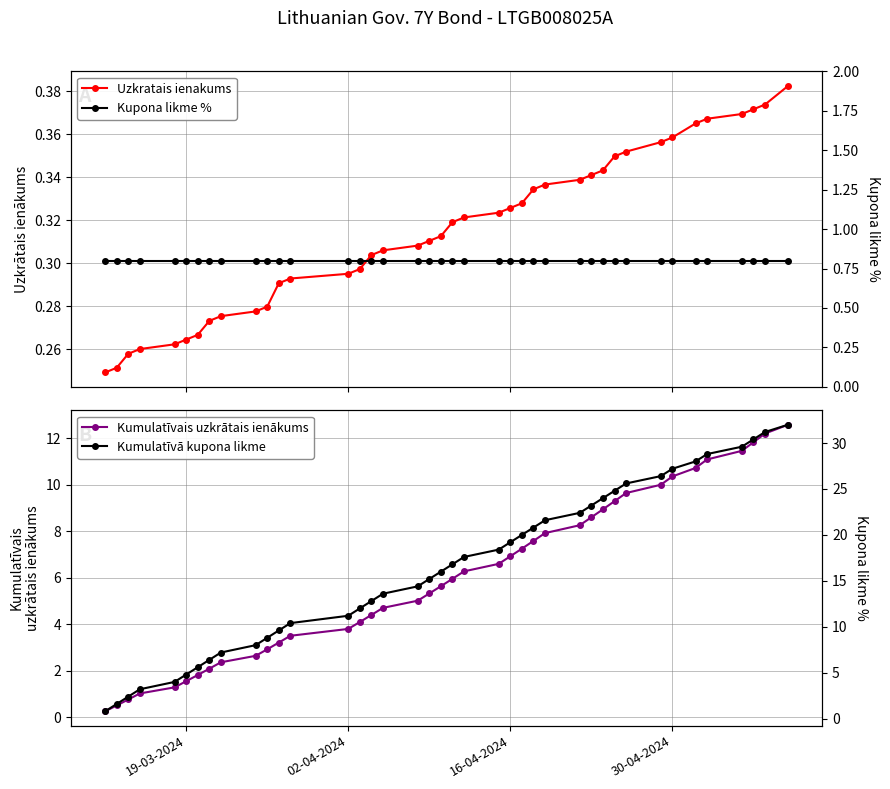

The value of Kumulatīvais uzkrātais ienākums at 02-04-2024 is 3.8. True or false?

True